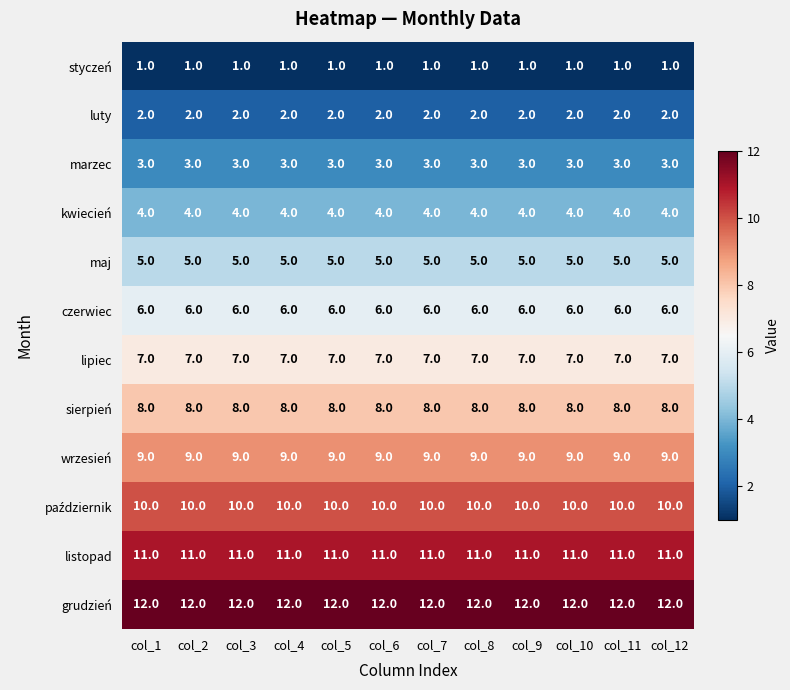

What is the average value of the kwiecień series?

4